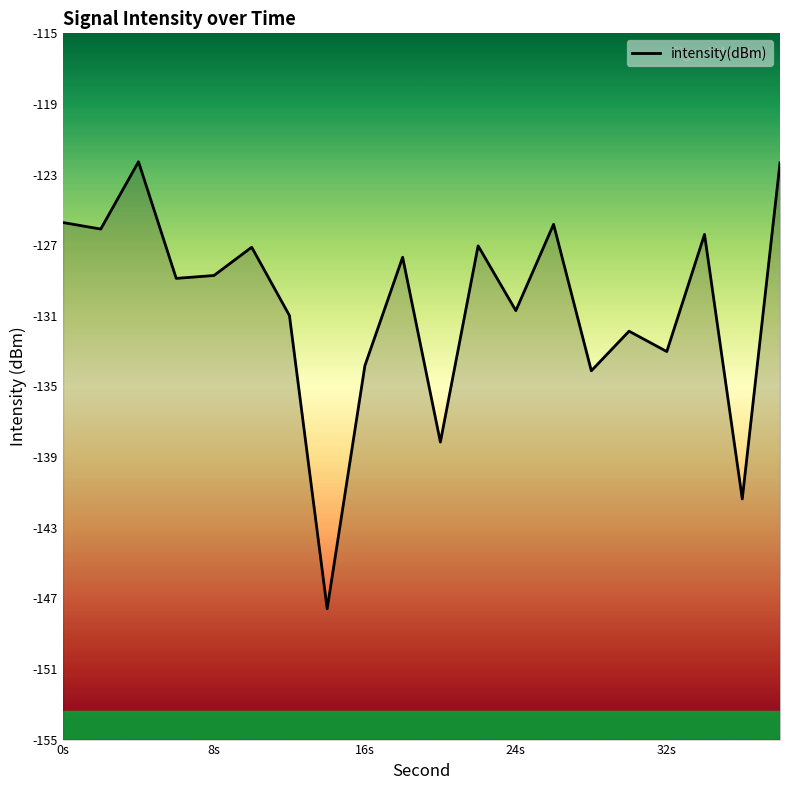

Is this an area chart (filled region under the line)?

No